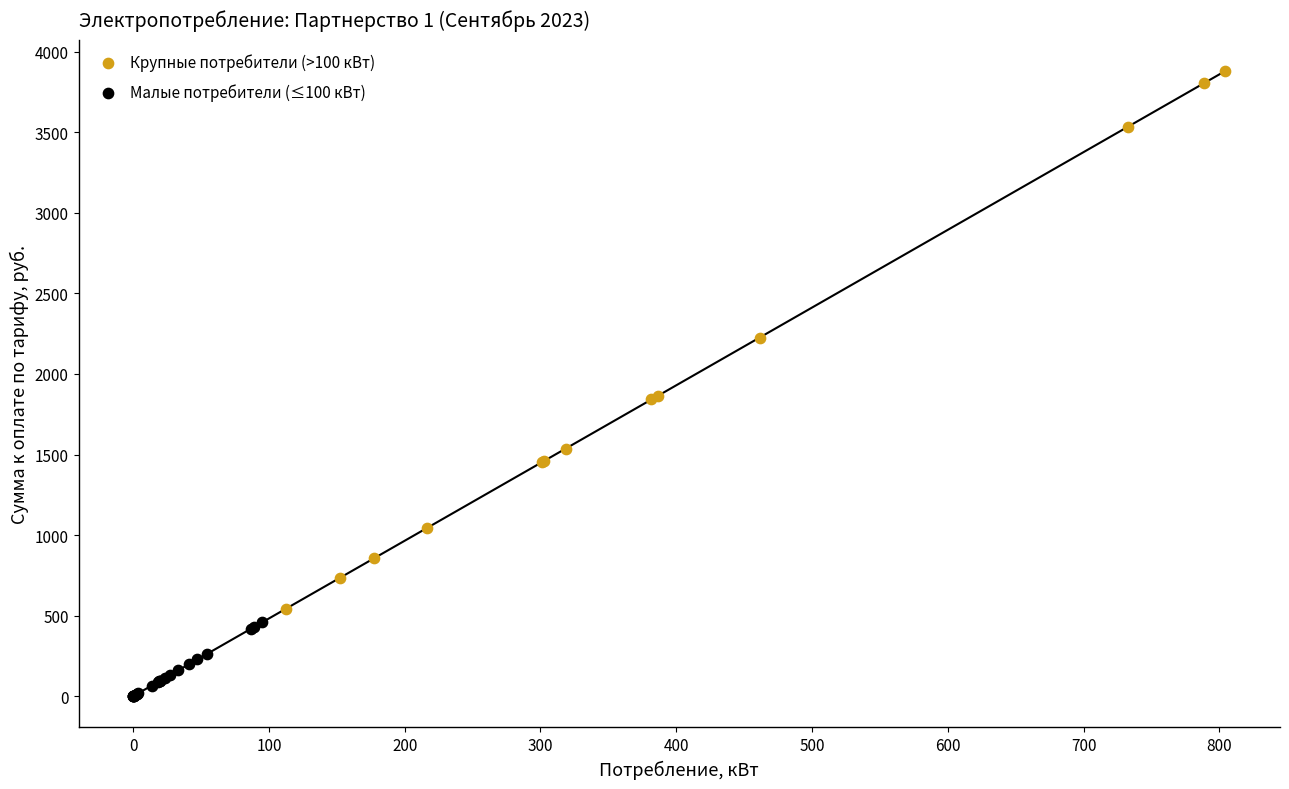

Which series contains the highest Y value?

Крупные потребители (>100 кВт)